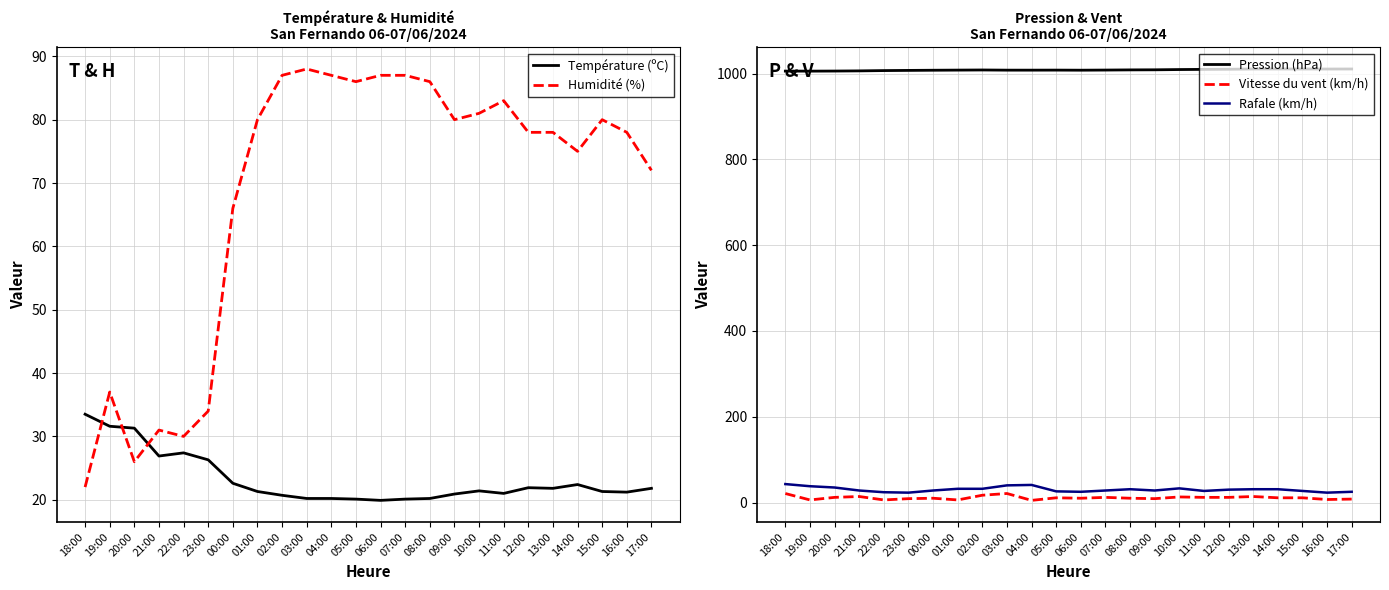

Reading right to left, extract all data points from this chart.

Température (ºC): 21.8	21.2	21.3	22.4	21.8	21.9	21.0	21.4	20.9	20.2	20.1	19.9	20.1	20.2	20.2	20.7	21.3	22.6	26.3	27.4	26.9	31.3	31.6	33.5
Humidité (%): 72.0	78.0	80.0	75.0	78.0	78.0	83.0	81.0	80.0	86.0	87.0	87.0	86.0	87.0	88.0	87.0	80.0	66.0	34.0	30.0	31.0	26.0	37.0	22.0
Pression (hPa): 1011.0	1010.9	1011.0	1011.0	1011.0	1010.4	1010.1	1009.7	1009.1	1008.9	1008.5	1008.2	1008.4	1008.3	1008.3	1008.7	1008.4	1008.1	1007.7	1007.3	1006.6	1006.2	1006.0	1006.1
Vitesse du vent (km/h): 8.0	7.0	11.0	11.0	14.0	12.0	12.0	13.0	9.0	10.0	12.0	10.0	11.0	5.0	21.0	17.0	6.0	10.0	9.0	6.0	14.0	12.0	6.0	21.0
Rafale (km/h): 25.0	23.0	27.0	31.0	31.0	30.0	27.0	33.0	28.0	31.0	28.0	25.0	26.0	41.0	40.0	32.0	32.0	28.0	23.0	24.0	28.0	35.0	38.0	43.0